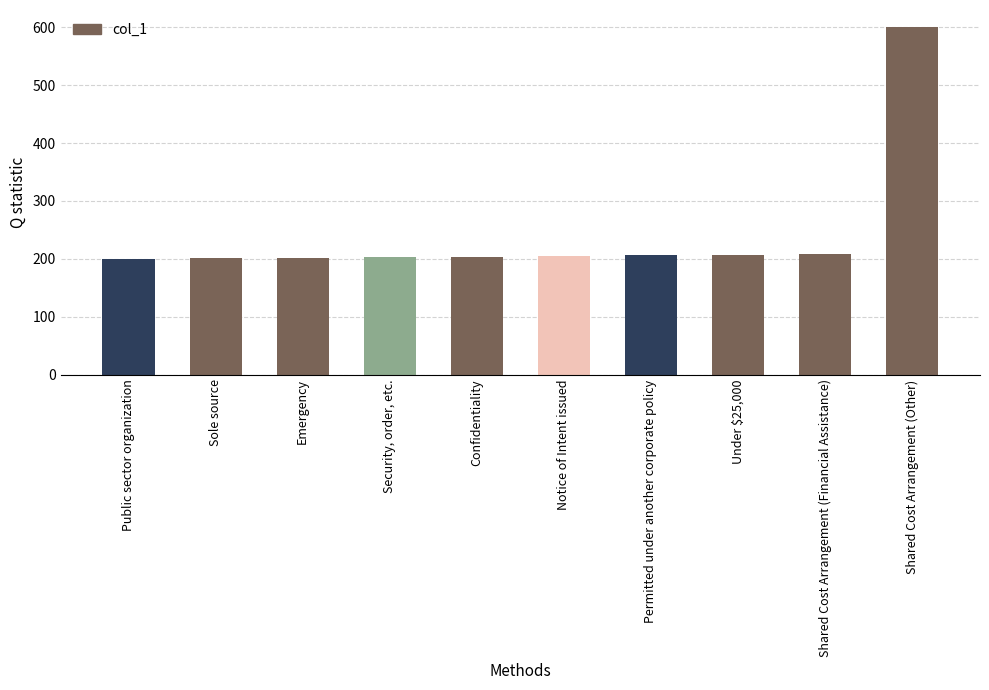

Count the number of data series in this chart.

1